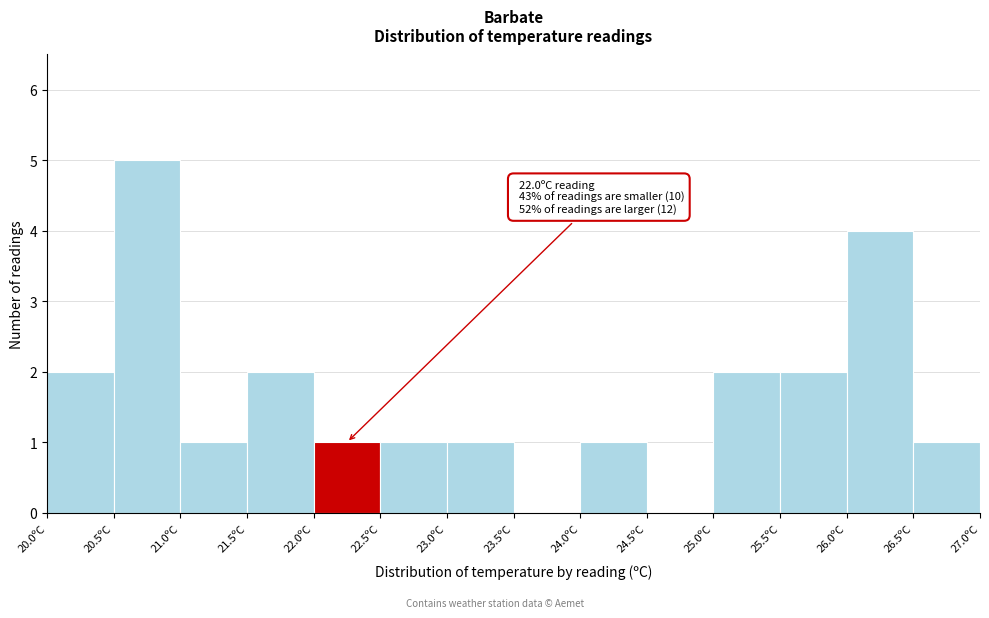

Over which range of the x-axis is the bar tallest?

20.5 to 21.0